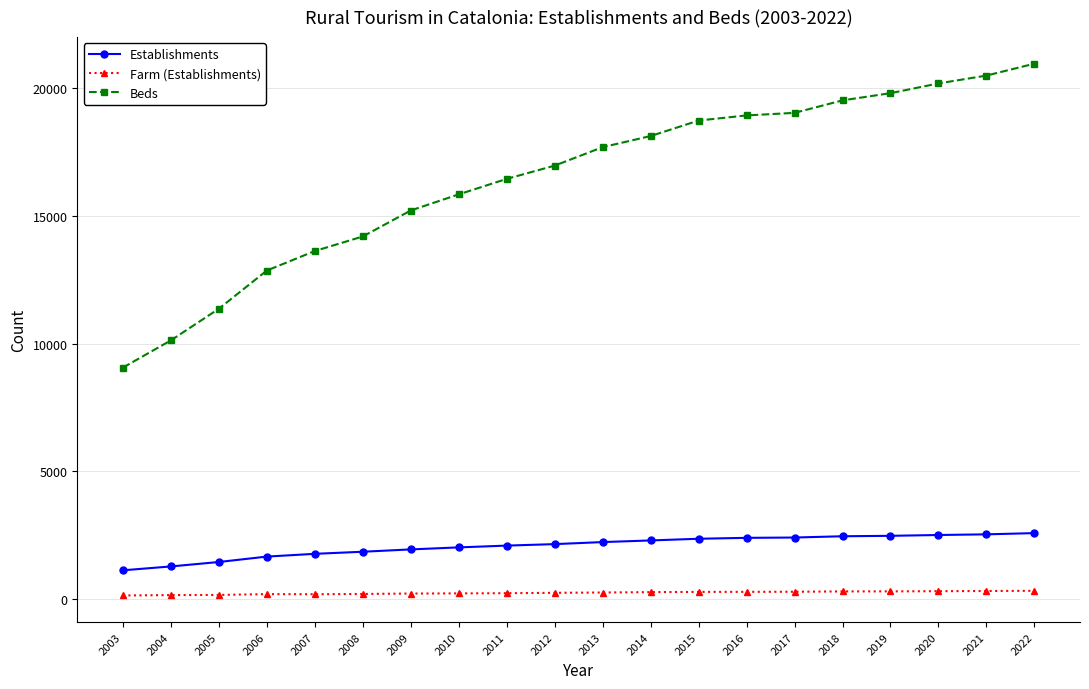

What is the approximate value of Farm (Establishments) at 2022?

329